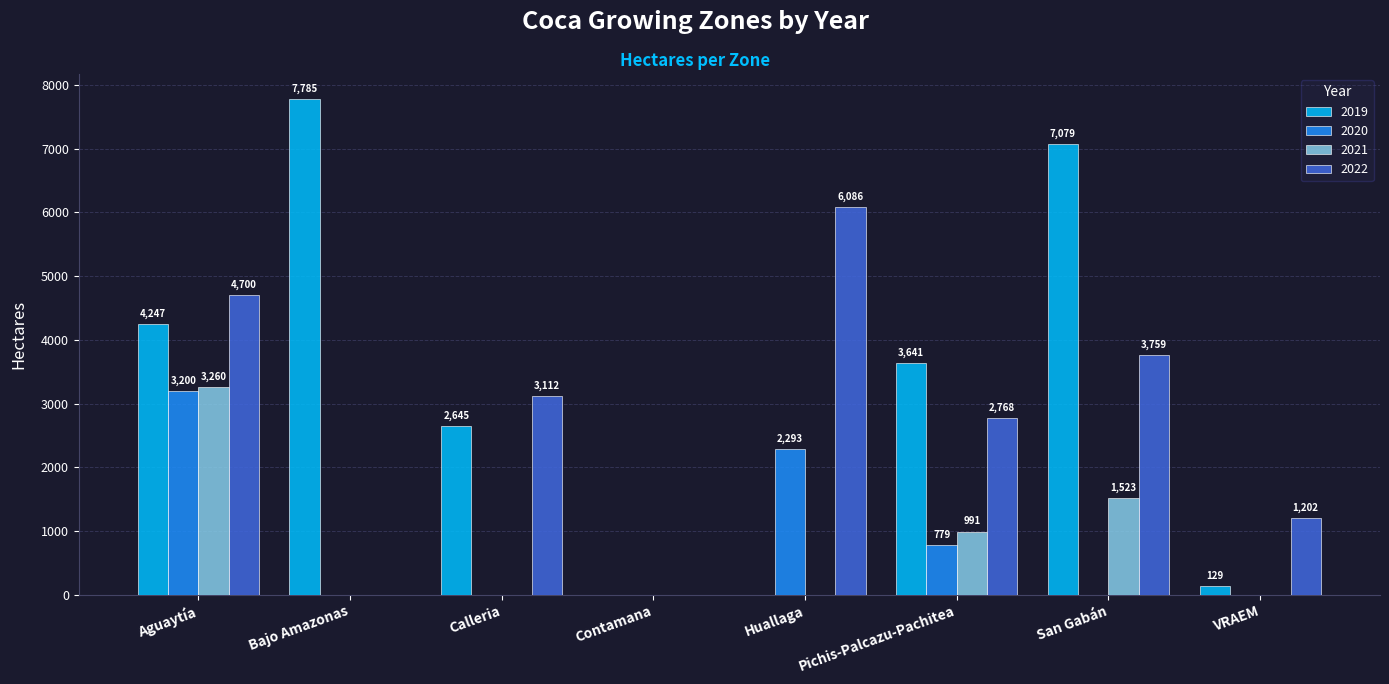

Where is 2021 nearest to the value 1630?

San Gabán